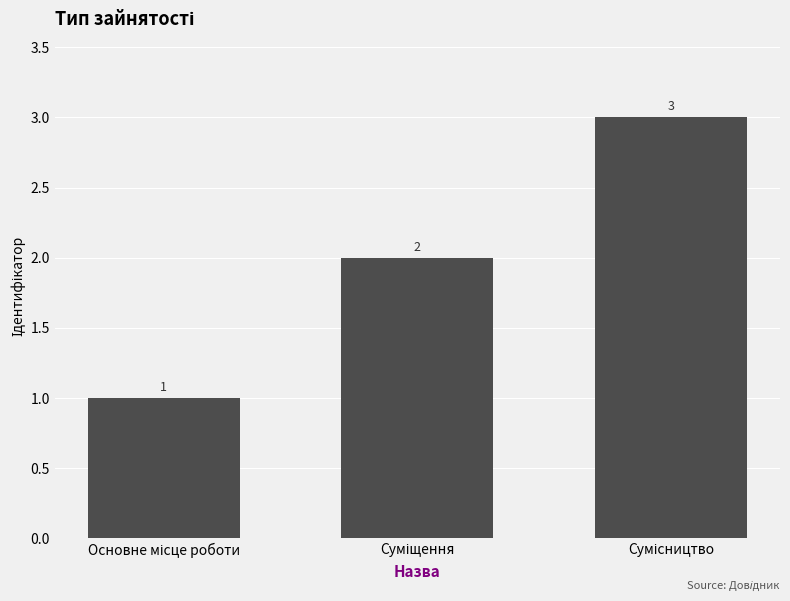

How many values are between 1 and 3?

3